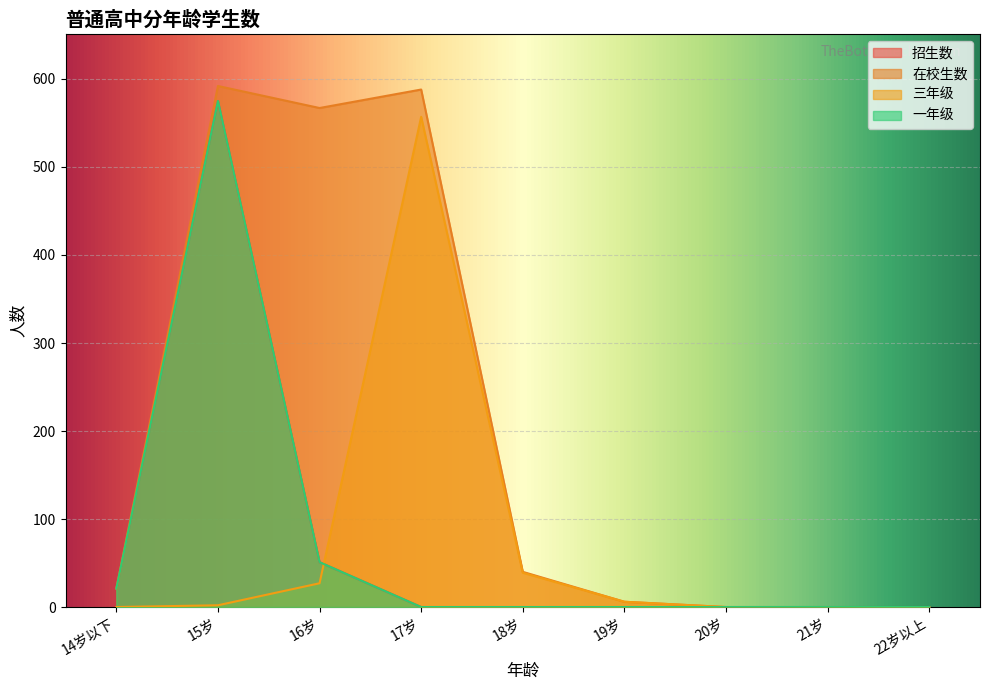

In 招生数, how many points are higher than both neighbors (excluding endpoints)?

1